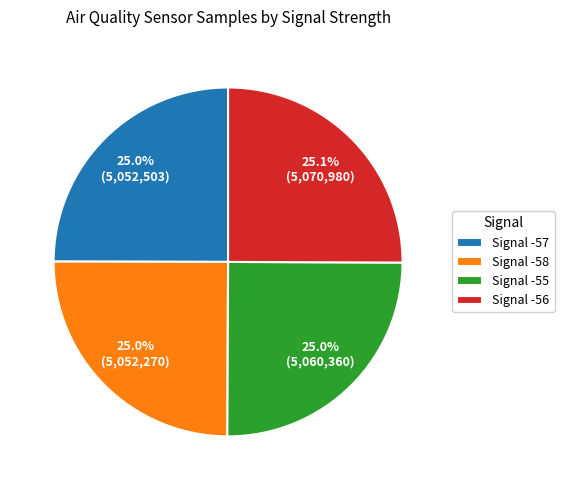

What portion of the pie excludes Signal -56?

74.9%